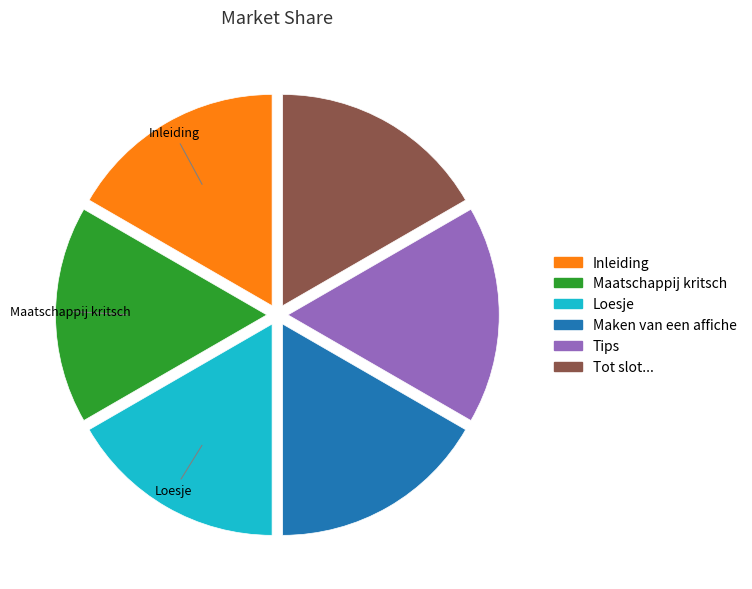

The Maken van een affiche slice represents 17% of the pie. True or false?

True